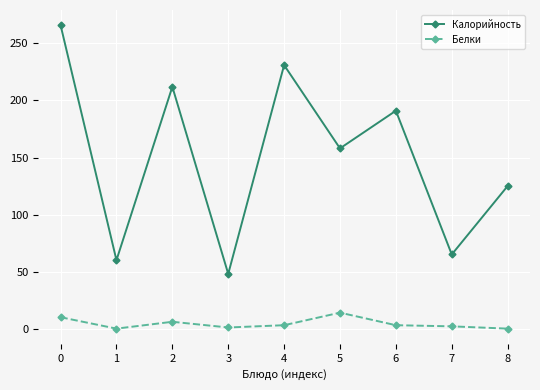

At which category does Белки reach its first local valley?

1